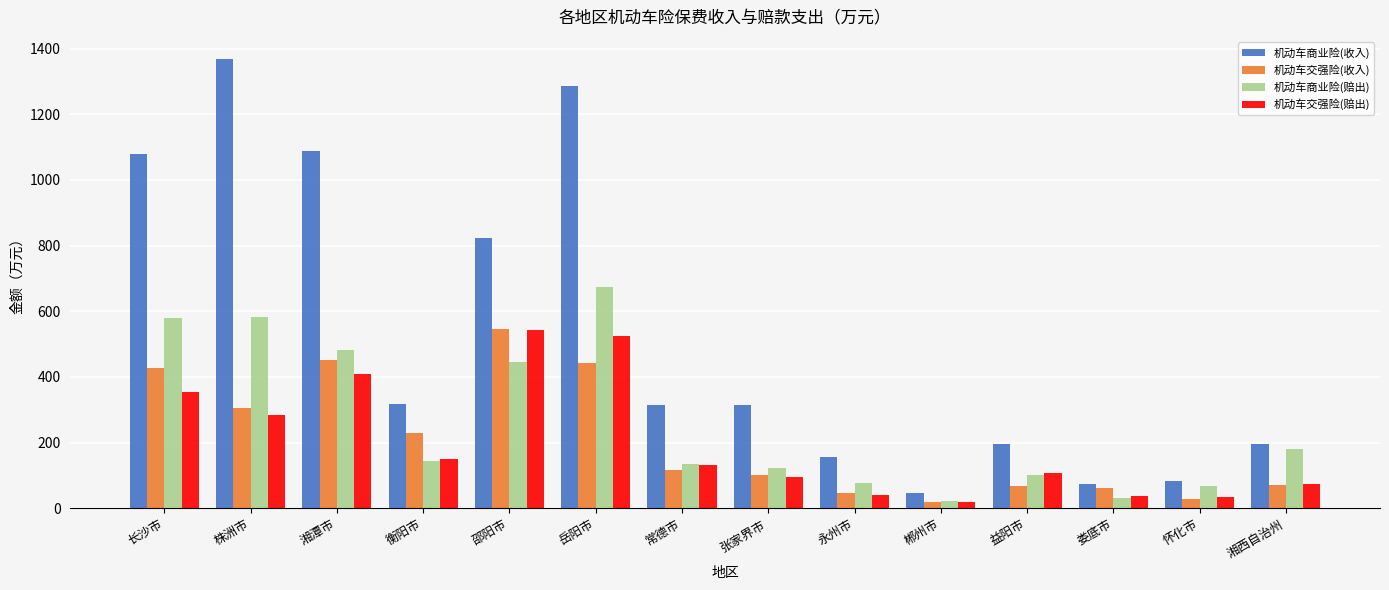

The 机动车交强险(赔出) series shows 130.8 at 常德市. True or false?

True